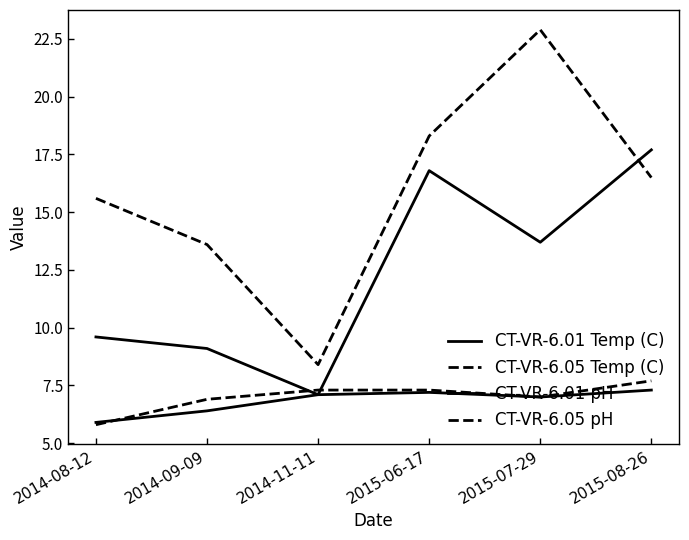

What is the difference between the maximum and minimum values in the CT-VR-6.01 Temp (C) series?

10.6